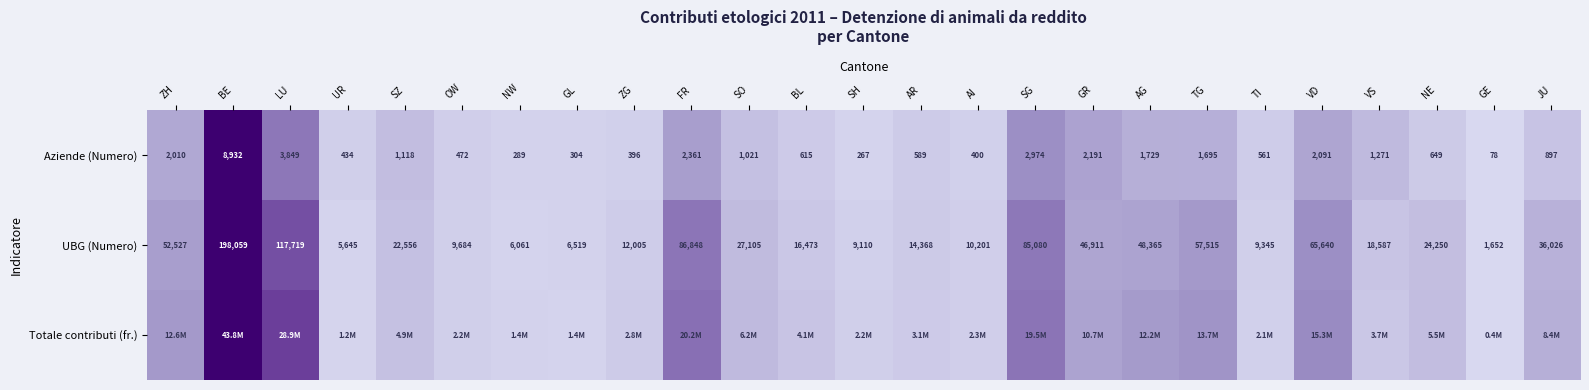

Is the value of Aziende (Numero) at NW greater than the value of UBG (Numero) at LU?

No